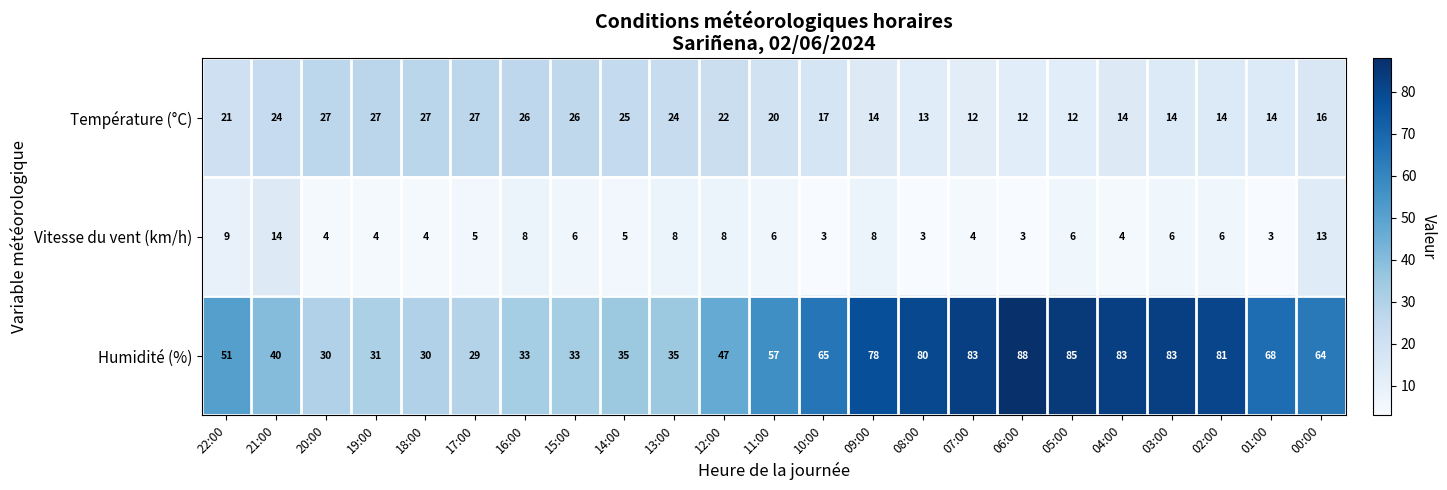

List the series in order of their overall mean, lowest first.

Vitesse du vent (km/h), Température (°C), Humidité (%)